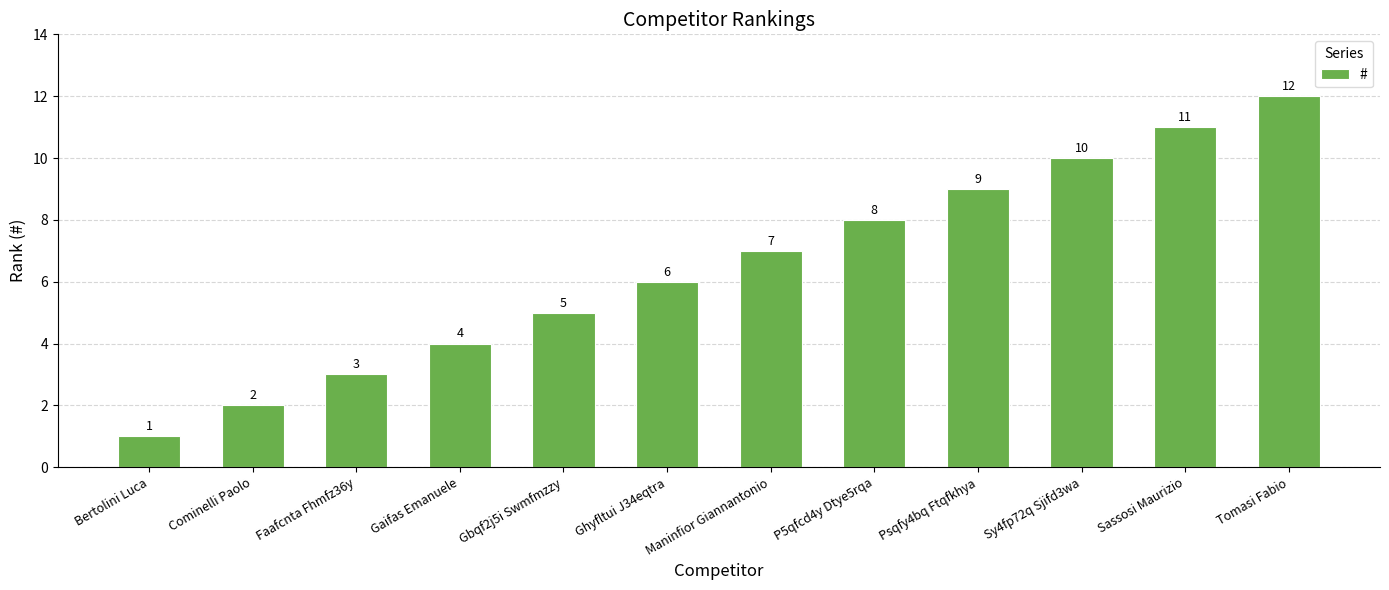

What is the approximate value at Gaifas Emanuele, to the nearest 5?

5